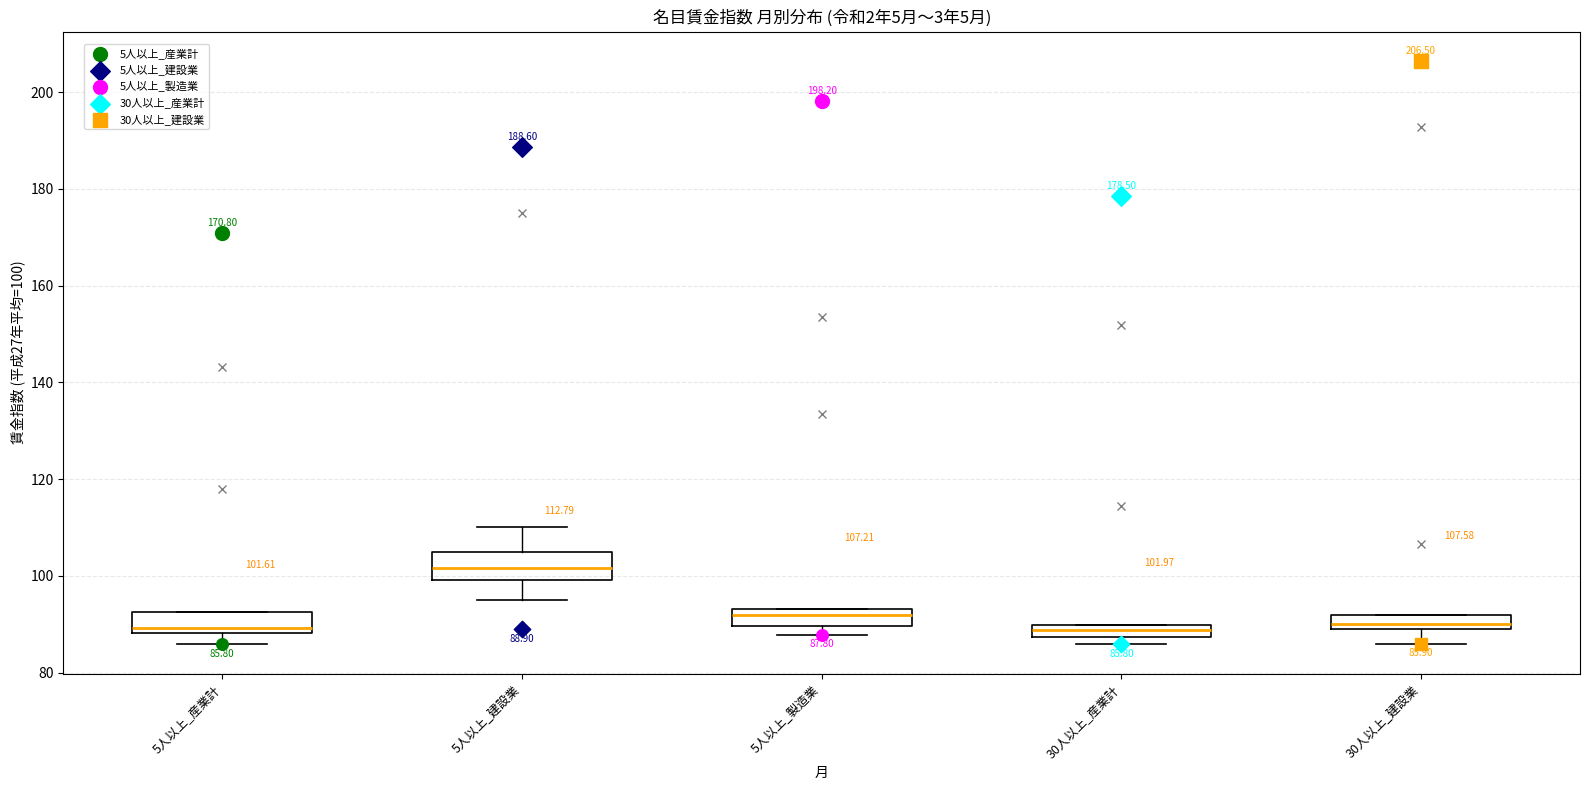

Which box has the highest median line?

5人以上_建設業